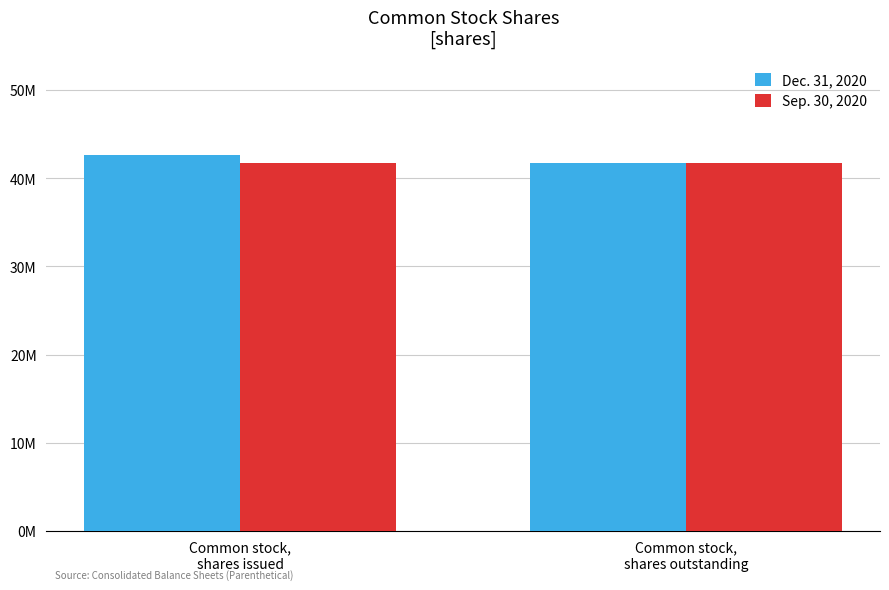

What are all the series names shown in the legend?

Dec. 31, 2020, Sep. 30, 2020